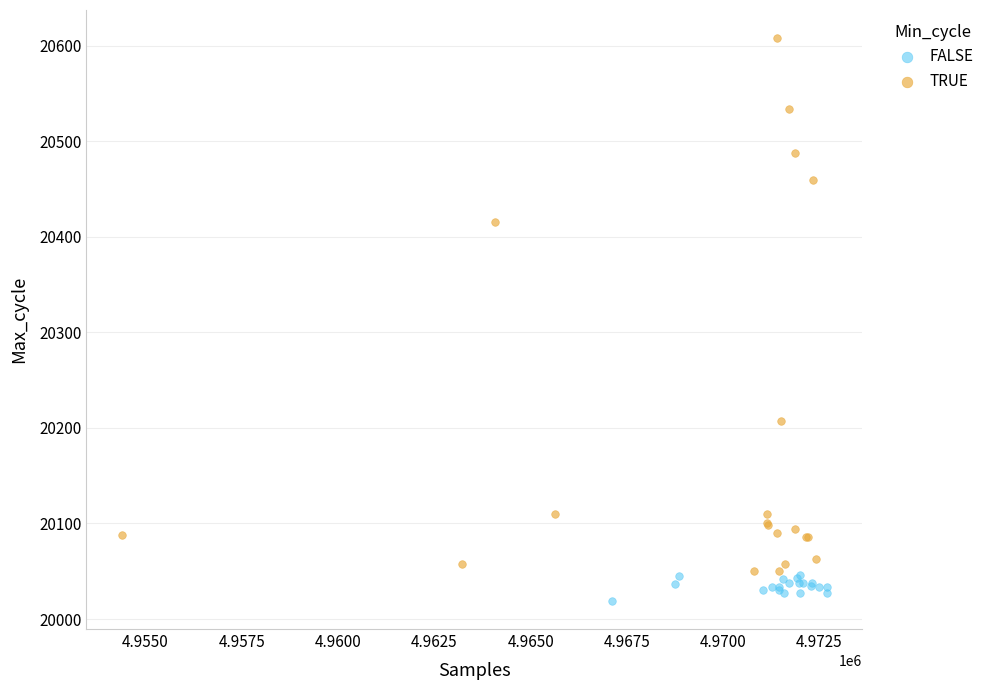

Which series contains the lowest Y value?

FALSE